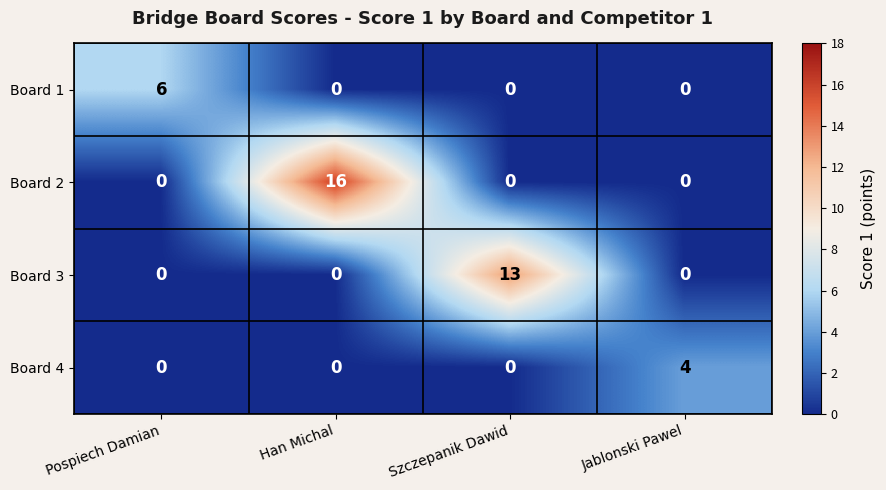

What is the total value across all series at Jablonski Pawel?

4